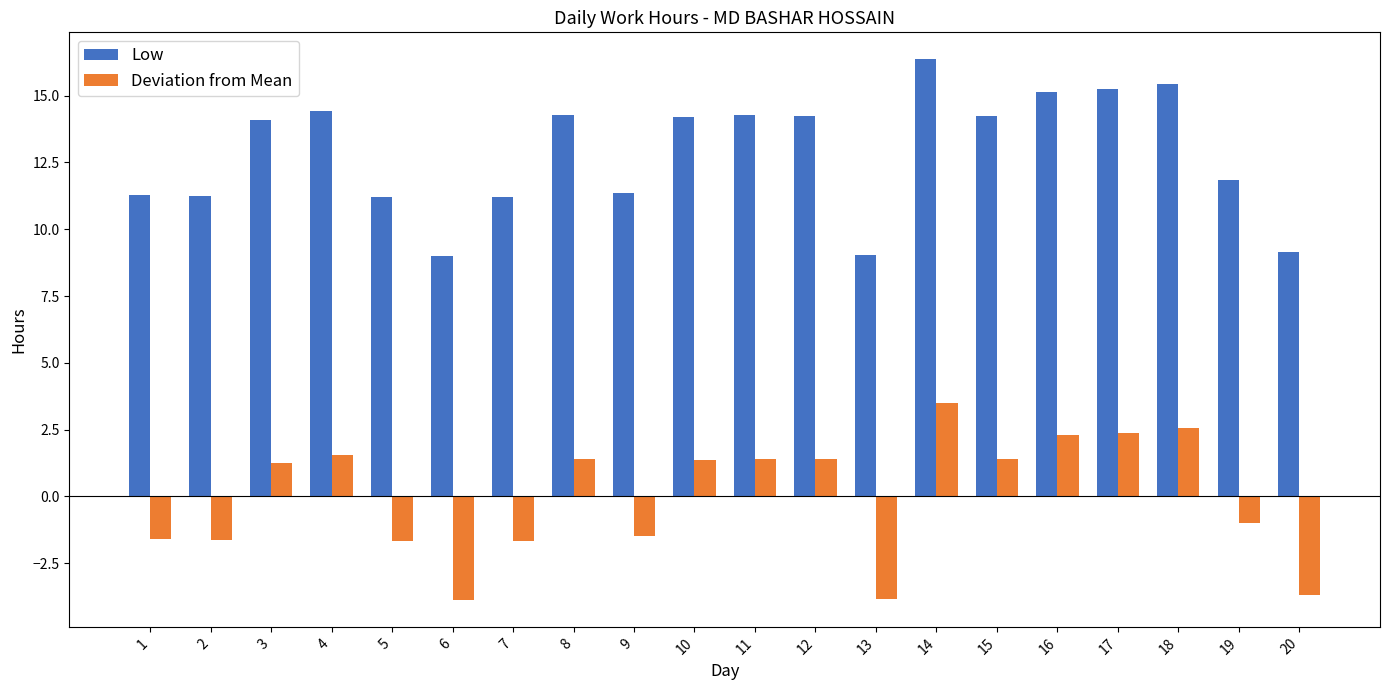

Rank the series by their average value, from highest to lowest.

Low, Deviation from Mean